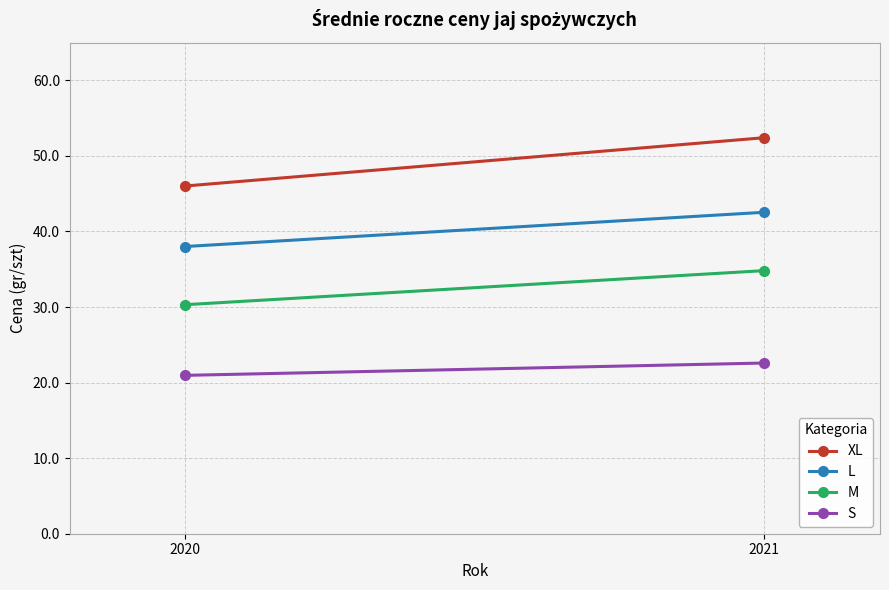

What is the total value across all series at 2020?

135.3